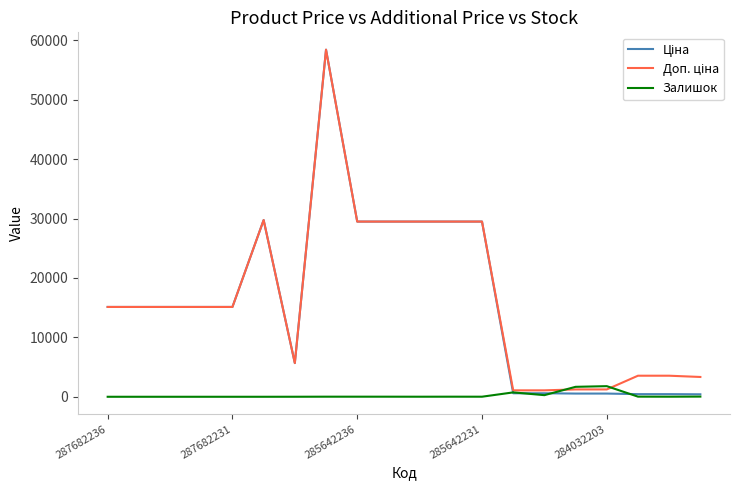

What is the highest value of the Залишок series?

1786.0